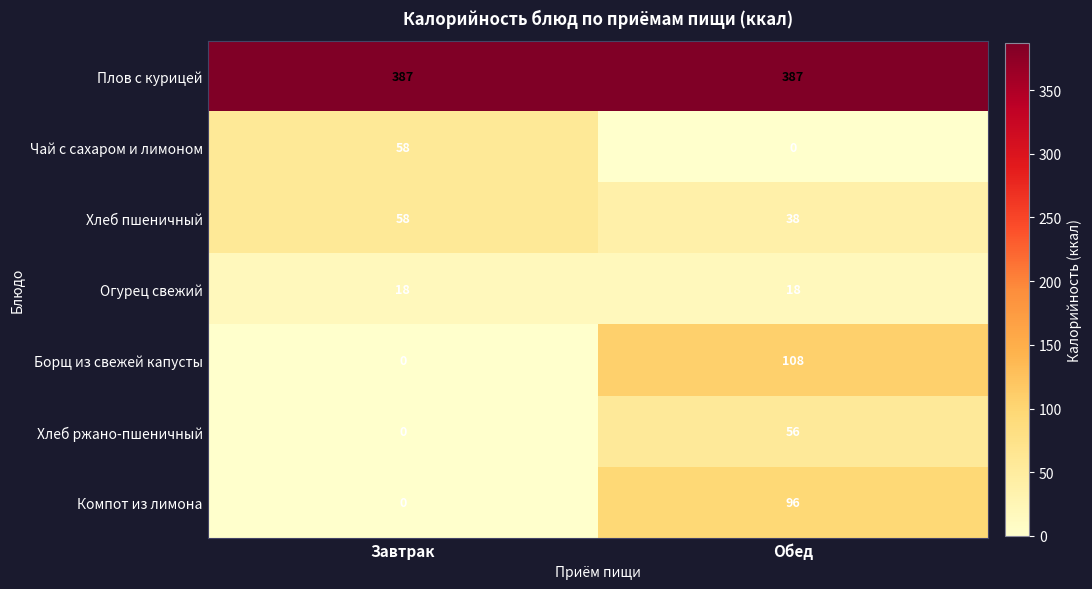

Reading left to right, extract all data points from this chart.

Плов с курицей: 387	387
Чай с сахаром и лимоном: 58	0
Хлеб пшеничный: 58	38
Огурец свежий: 18	18
Борщ из свежей капусты: 0	108
Хлеб ржано-пшеничный: 0	56
Компот из лимона: 0	96